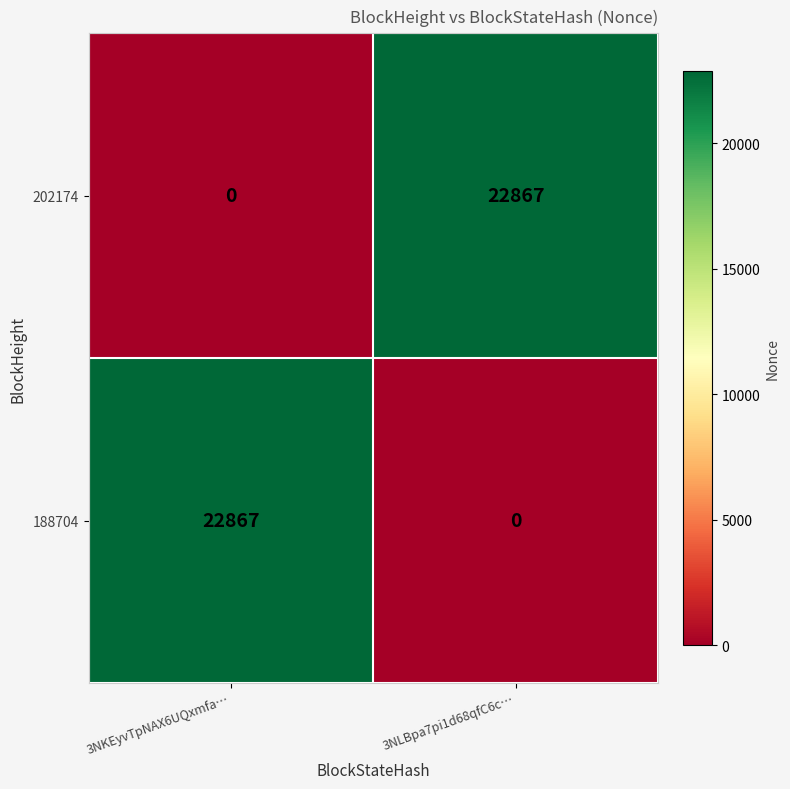

At how many categories does at least one series exceed 2475?

2